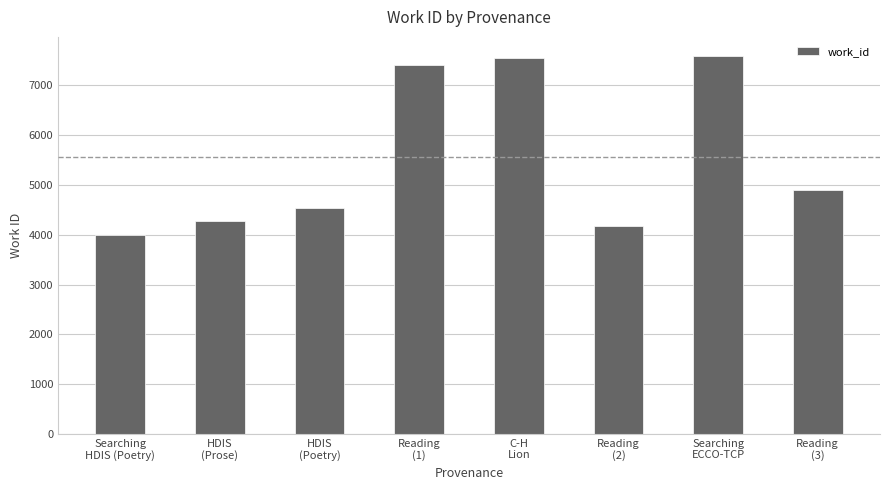

What is the label of the 4th bar from the right?

C-H
Lion